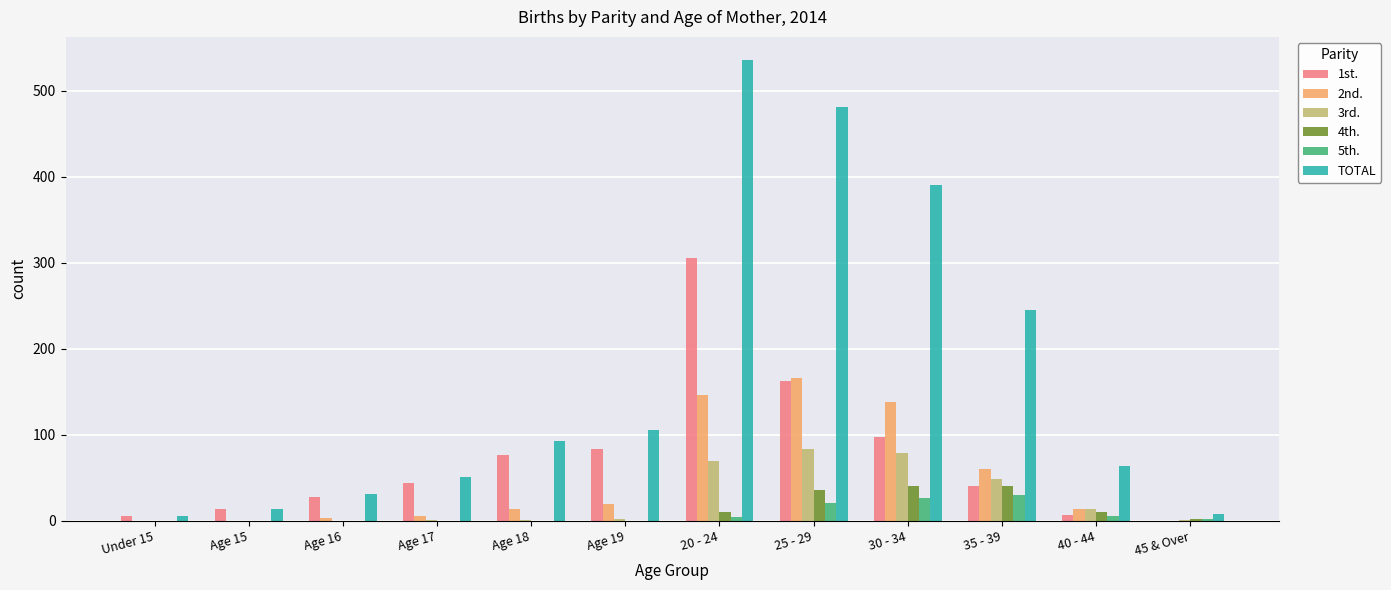

Are the bars grouped side by side (vs. stacked)?

Yes